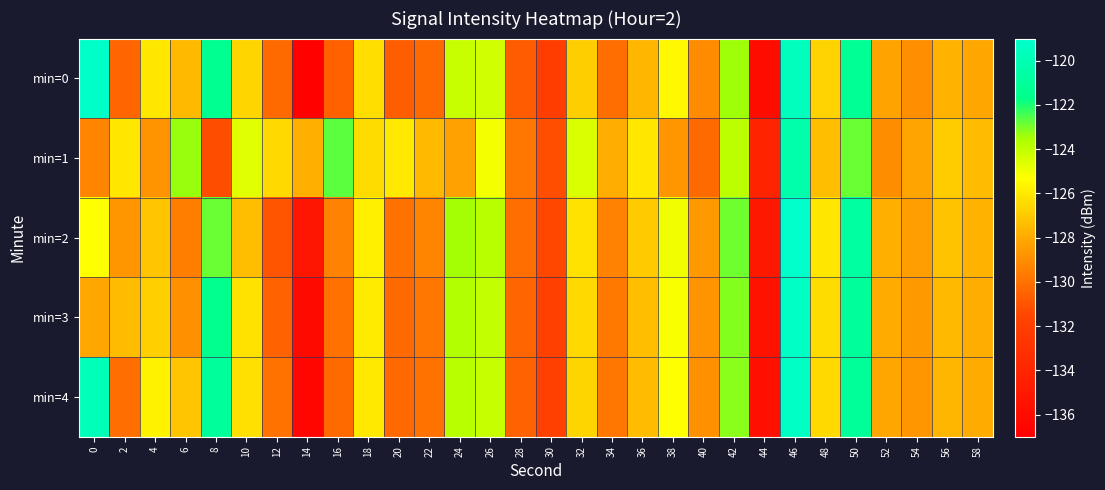

Reading right to left, transcribe all the data shown in this chart.

min=0: 58=-128.1	56=-127.7	54=-128.9	52=-128.2	50=-121.2	48=-126.7	46=-119.6	44=-136.0	42=-123.4	40=-129.1	38=-125.5	36=-127.6	34=-130.1	32=-126.9	30=-132.1	28=-130.8	26=-124.3	24=-124.1	22=-130.2	20=-130.7	18=-126.3	16=-130.5	14=-136.8	12=-130.2	10=-126.7	8=-121.3	6=-127.4	4=-126.0	2=-130.4	0=-119.2
min=1: 58=-127.4	56=-126.9	54=-128.2	52=-129.0	50=-122.8	48=-127.3	46=-120.4	44=-134.1	42=-123.9	40=-130.2	38=-128.7	36=-126.1	34=-127.9	32=-124.5	30=-131.2	28=-129.8	26=-125.1	24=-128.3	22=-127.5	20=-126.0	18=-126.4	16=-122.7	14=-127.8	12=-126.5	10=-124.7	8=-131.3	6=-123.3	4=-128.8	2=-126.0	0=-129.3
min=2: 58=-127.7	56=-127.2	54=-128.4	52=-127.8	50=-120.7	48=-126.1	46=-119.1	44=-135.0	42=-122.9	40=-128.6	38=-125.0	36=-127.0	34=-129.4	32=-126.2	30=-131.5	28=-130.1	26=-123.8	24=-123.5	22=-129.3	20=-129.9	18=-125.8	16=-129.4	14=-135.2	12=-131.0	10=-127.3	8=-122.8	6=-129.5	4=-127.1	2=-128.7	0=-125.3
min=3: 58=-127.9	56=-127.5	54=-128.6	52=-128.0	50=-121.0	48=-126.4	46=-119.3	44=-135.5	42=-123.1	40=-128.8	38=-125.2	36=-127.3	34=-129.7	32=-126.5	30=-131.8	28=-130.4	26=-124.0	24=-123.7	22=-129.8	20=-130.2	18=-125.9	16=-130.0	14=-136.1	12=-130.5	10=-126.2	8=-121.5	6=-128.9	4=-126.8	2=-127.4	0=-128.1
min=4: 58=-128.0	56=-127.6	54=-128.7	52=-128.1	50=-121.1	48=-126.5	46=-119.4	44=-135.6	42=-123.2	40=-128.9	38=-125.3	36=-127.4	34=-129.8	32=-126.6	30=-131.9	28=-130.5	26=-124.1	24=-123.8	22=-129.9	20=-130.3	18=-126.0	16=-130.2	14=-136.4	12=-129.9	10=-126.3	8=-121.0	6=-127.1	4=-125.7	2=-130.1	0=-119.8